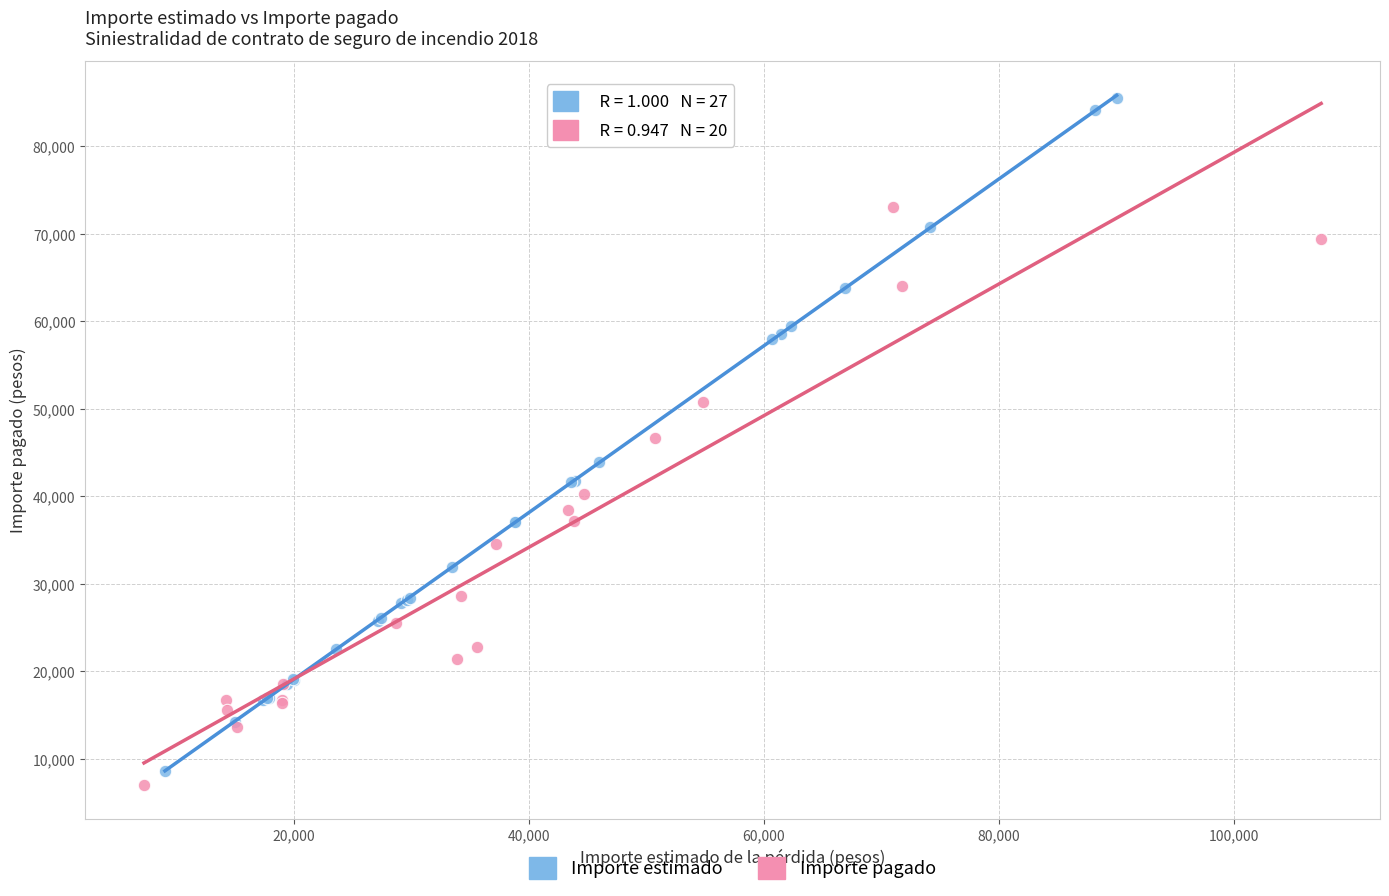

Which series reaches the maximum Y coordinate?

Importe estimado